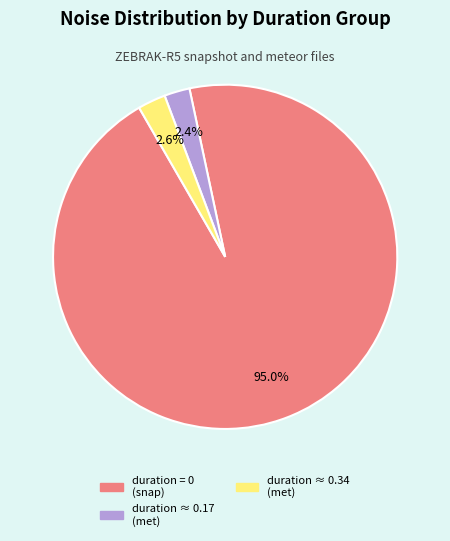

Is there any slice that represents more than half of the pie?

Yes